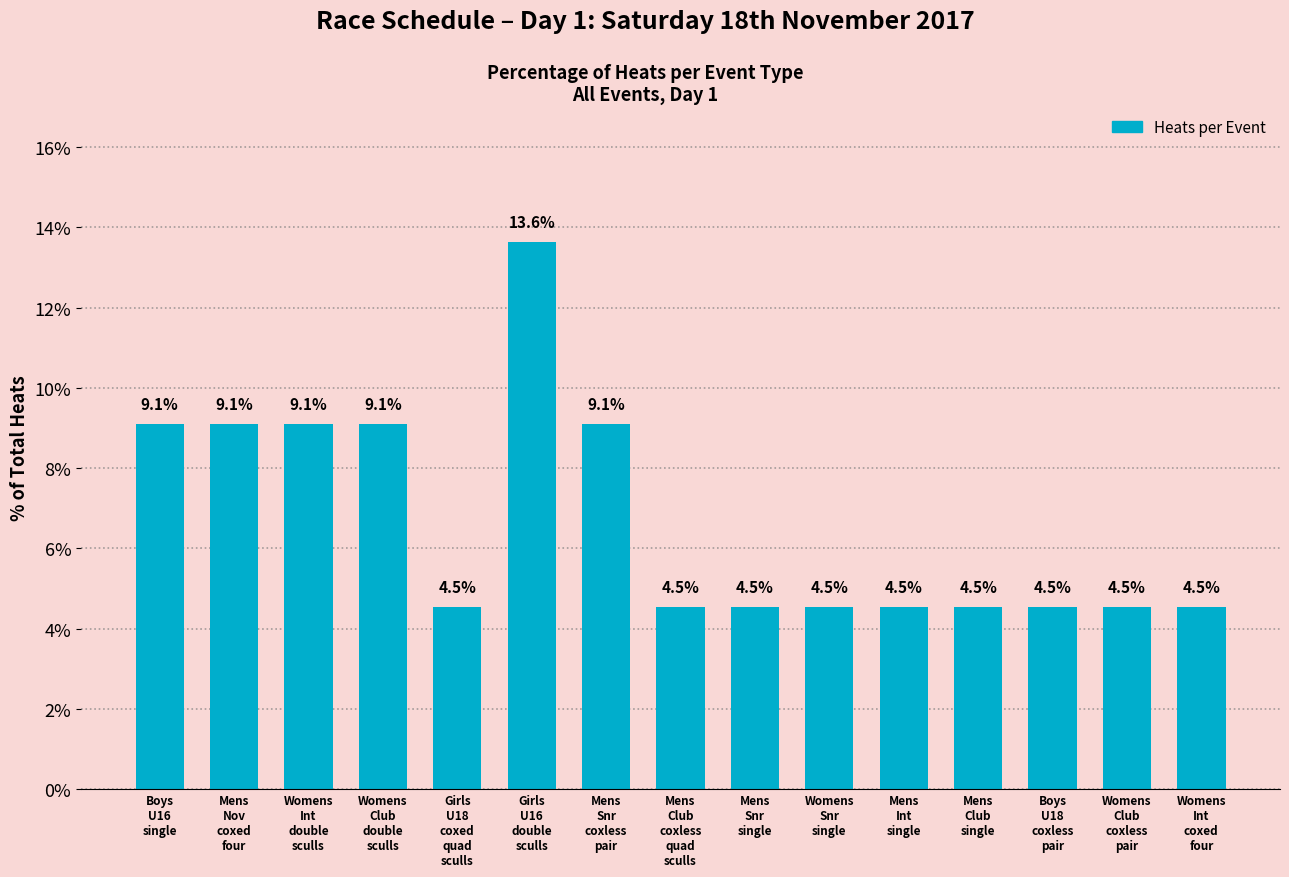

At which category does the chart reach its peak across all series?

Girls
U16
double
sculls